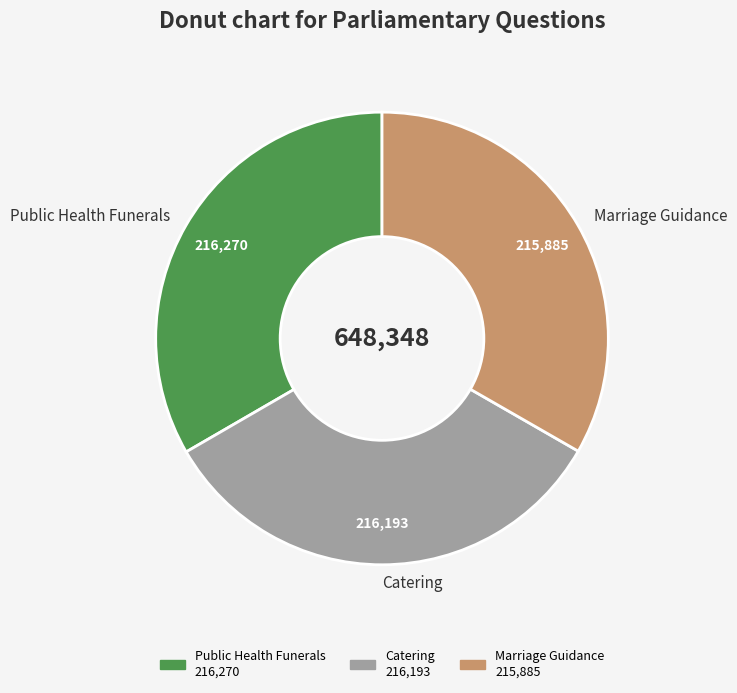

How many slices are in this pie chart?

3